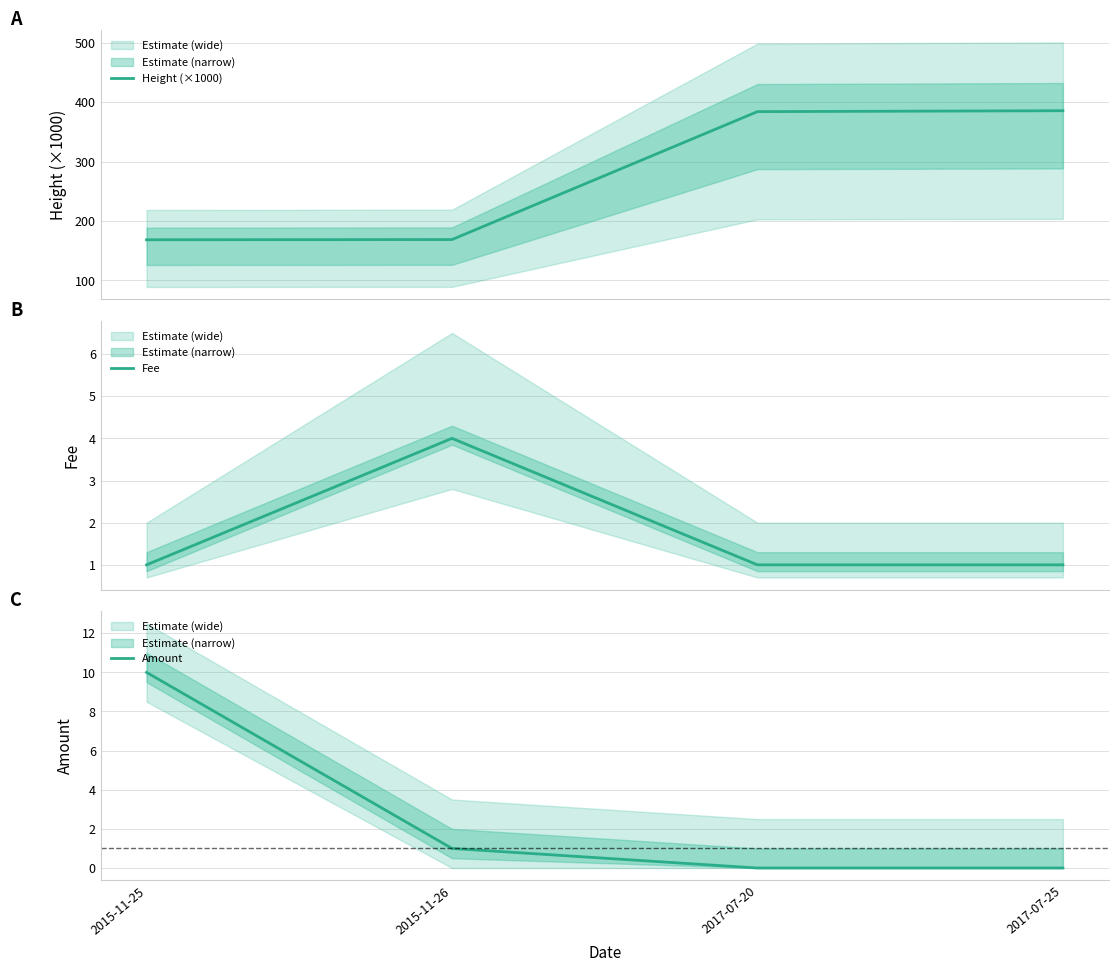

At how many categories does at least one series exceed 71?

4